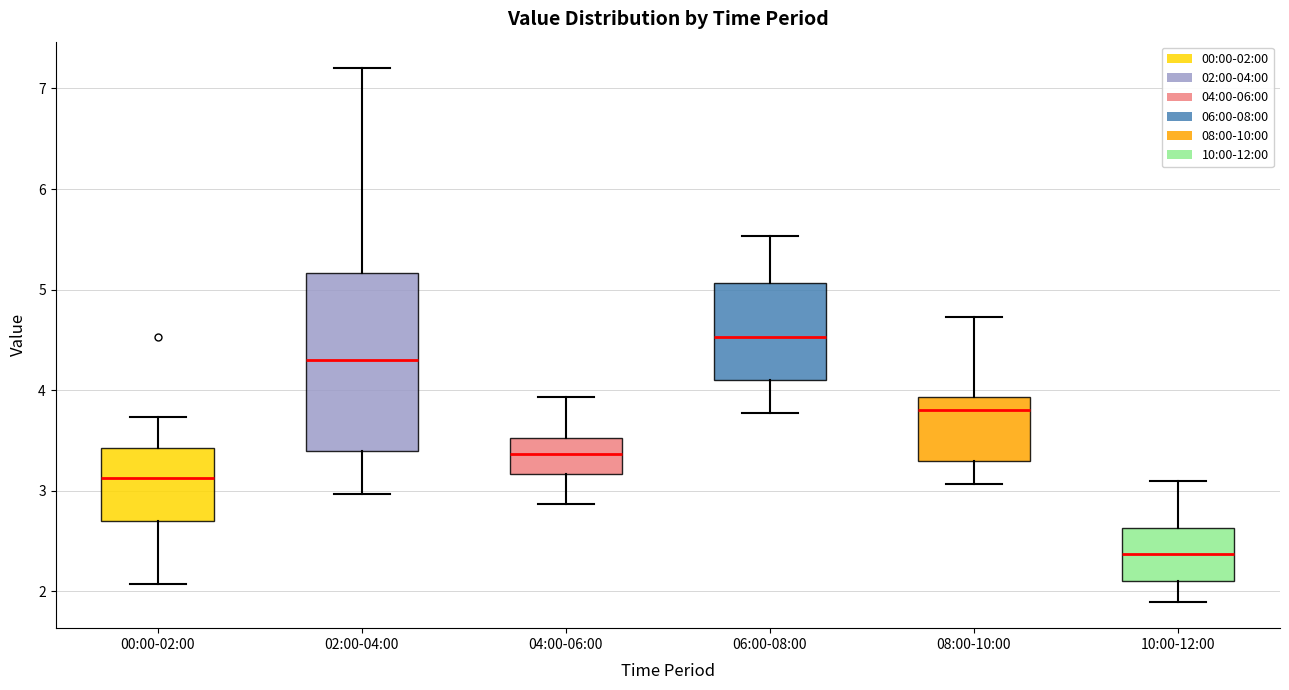

Reading left to right, transcribe this box plot: for each box, give where its median line is, the range the box spans, and where its two whiskers end, as read against the y-axis. The values are not printed on the chart, so give them approximately, as read against the axis.

00:00-02:00: median 3.1, box 2.7 to 3.4, whiskers 2.1 to 3.7
02:00-04:00: median 4.3, box 3.4 to 5.2, whiskers 3.0 to 7.2
04:00-06:00: median 3.4, box 3.2 to 3.5, whiskers 2.9 to 3.9
06:00-08:00: median 4.5, box 4.1 to 5.1, whiskers 3.8 to 5.5
08:00-10:00: median 3.8, box 3.3 to 3.9, whiskers 3.1 to 4.7
10:00-12:00: median 2.4, box 2.1 to 2.6, whiskers 1.9 to 3.1